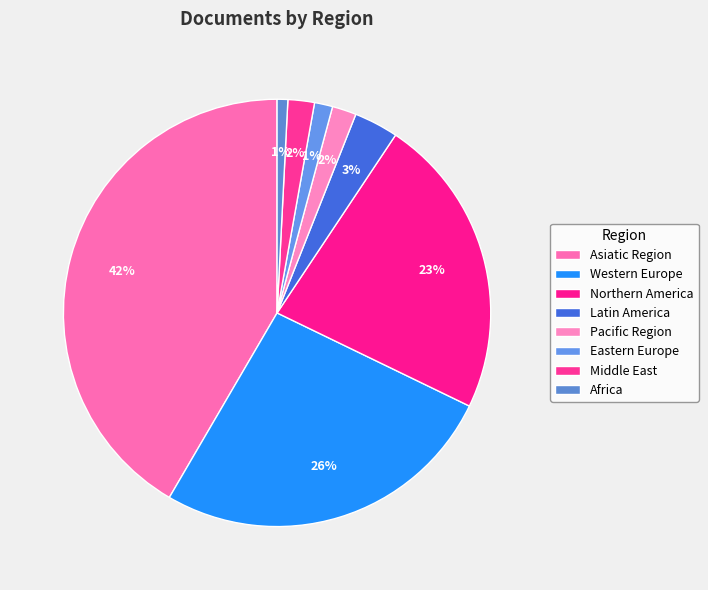

Count the number of slices in the pie.

8